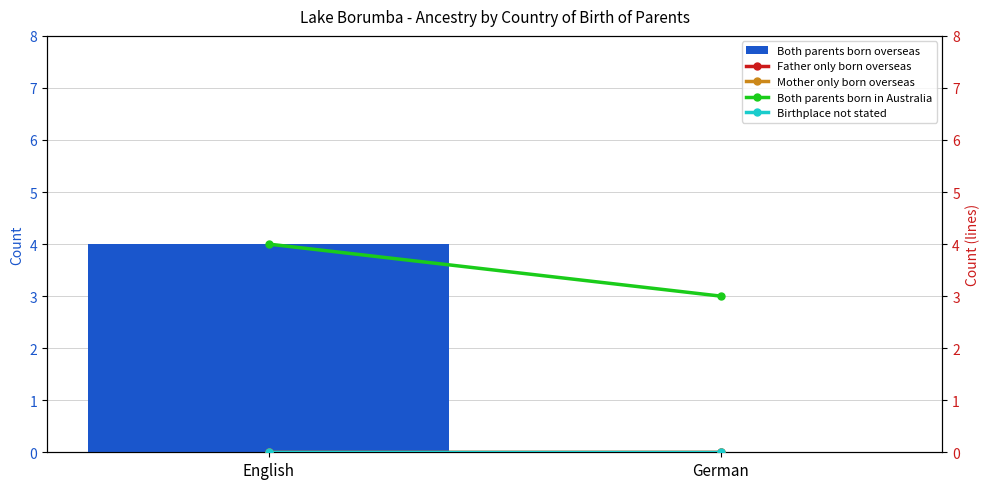

Reading left to right, list all the values displayed in this chart.

Both parents born overseas: English=4	German=0
Father only born overseas: English=0	German=0
Mother only born overseas: English=0	German=0
Both parents born in Australia: English=4	German=3
Birthplace not stated: English=0	German=0